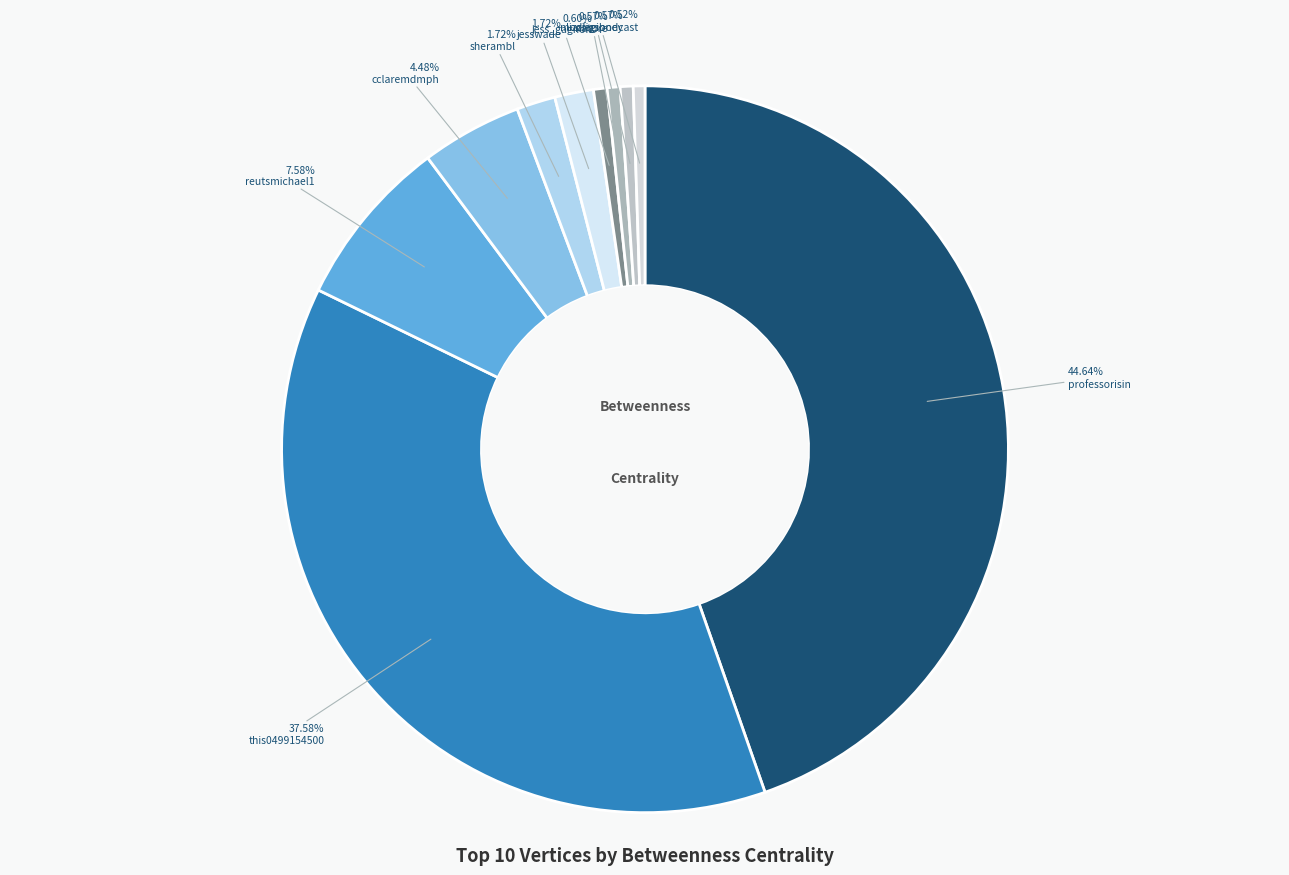

Which has a higher value, nature or jesswade?

jesswade